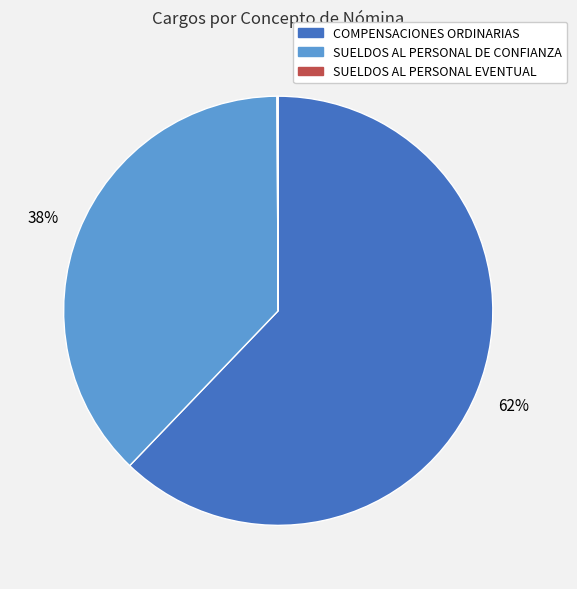

Which slice is the largest?

COMPENSACIONES ORDINARIAS